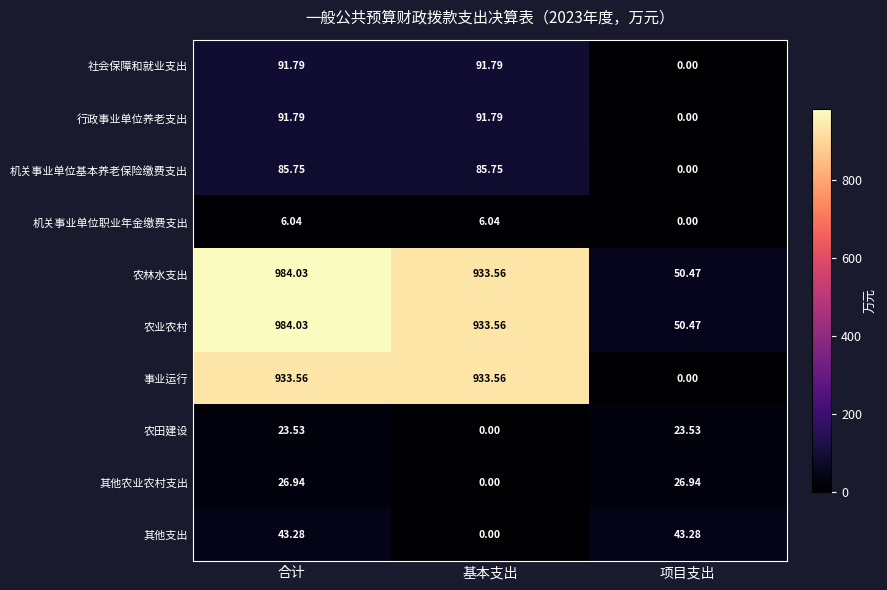

At which label is 行政事业单位养老支出 closest to 45?

项目支出